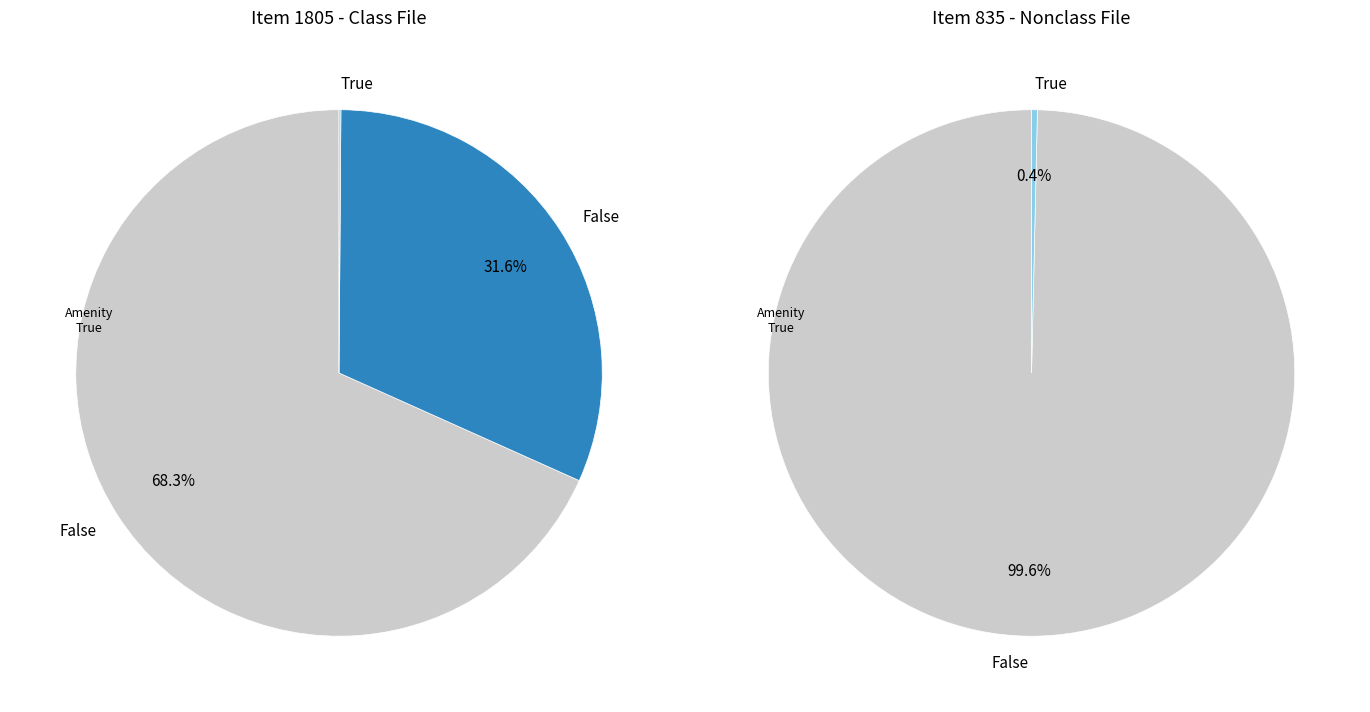

The 1805 slice represents 81% of the pie. True or false?

False